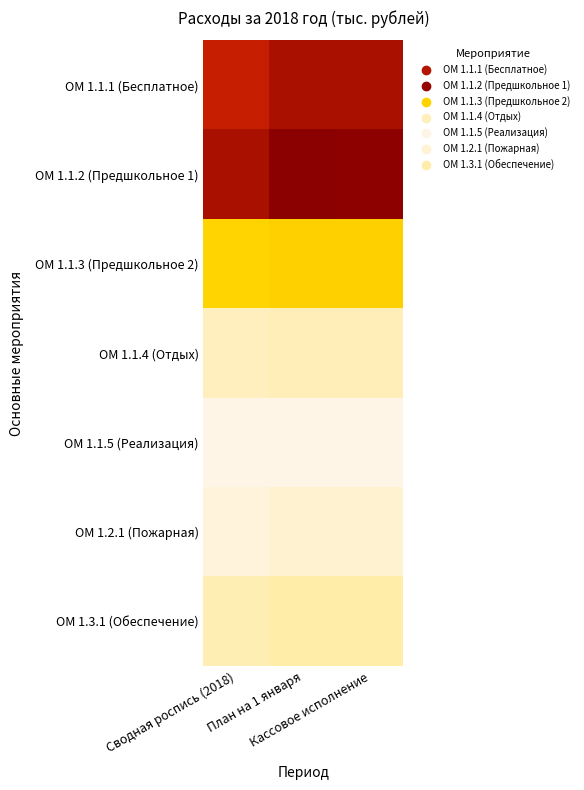

Count the number of categories in the chart.

3